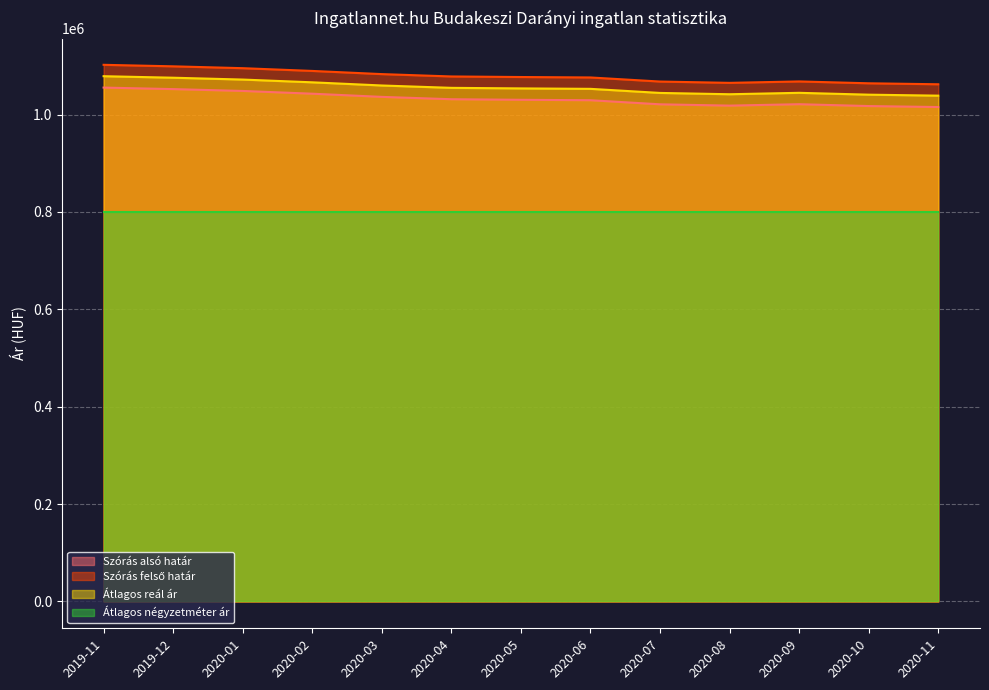

How many lines are shown in the chart?

4